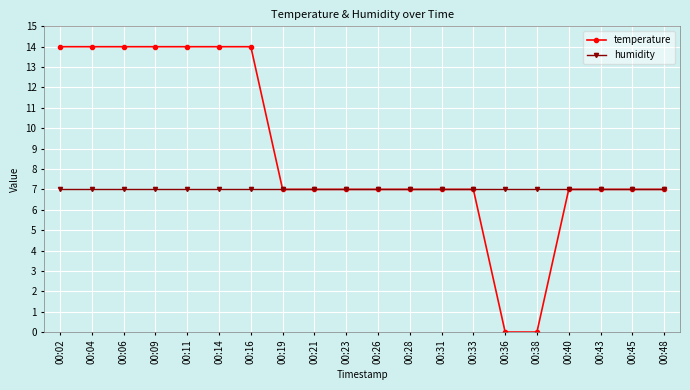

What is the difference between the maximum and second lowest values in the temperature series?

14